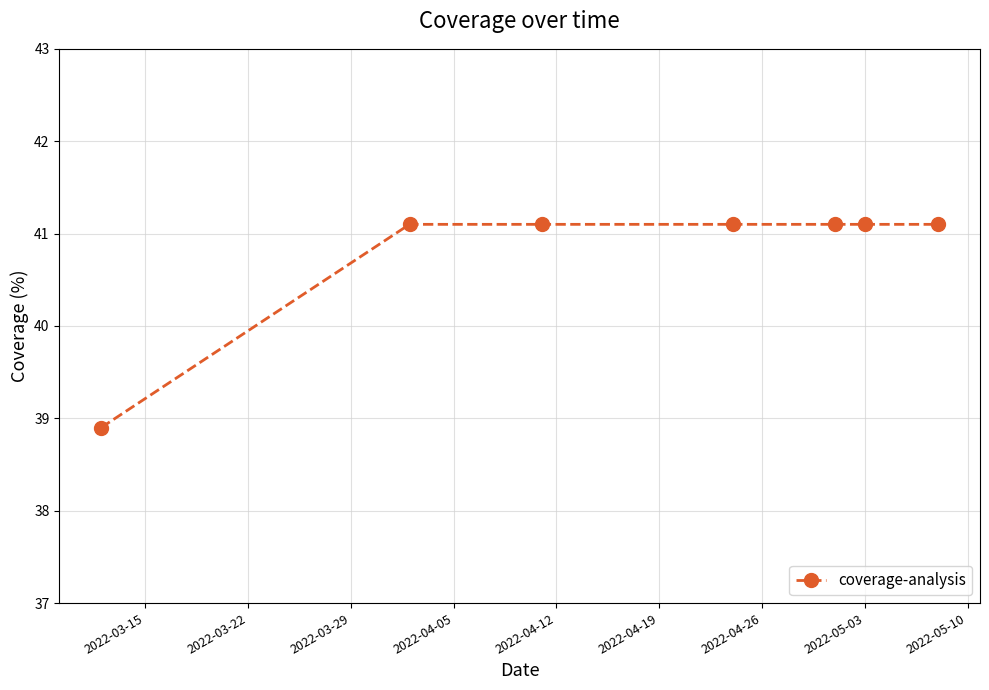

What is the difference between the maximum and minimum values?

2.2